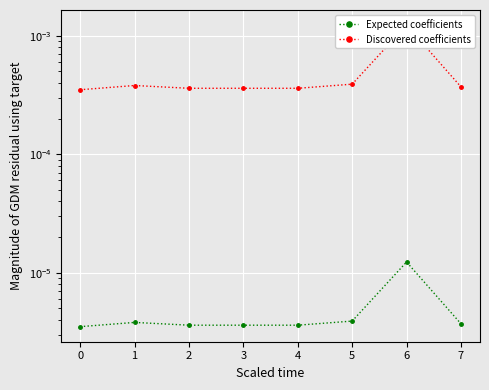

True or false: Expected coefficients and Discovered coefficients cross at least once.

False